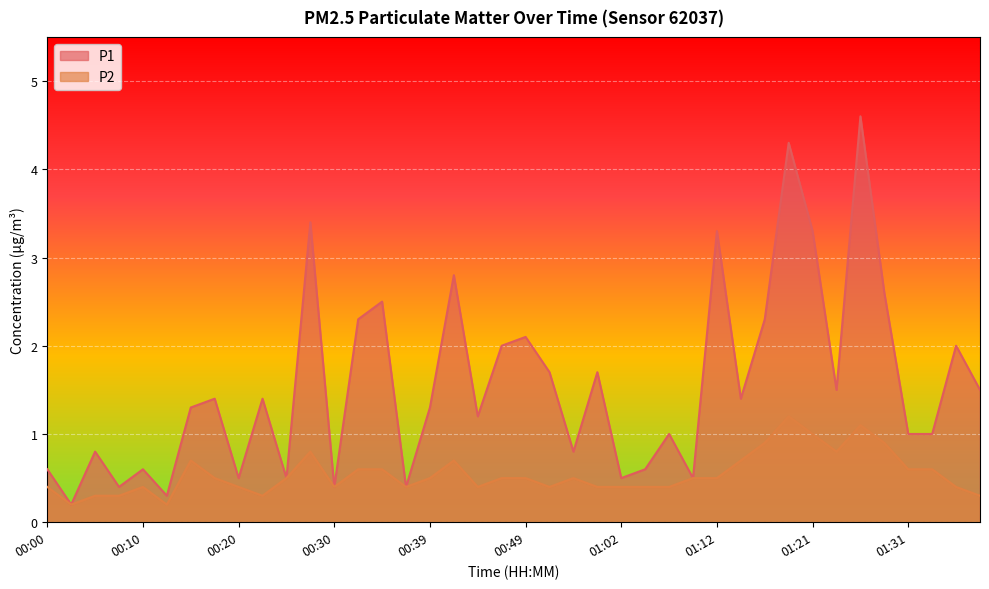

True or false: P2 and P1 cross at least once.

False